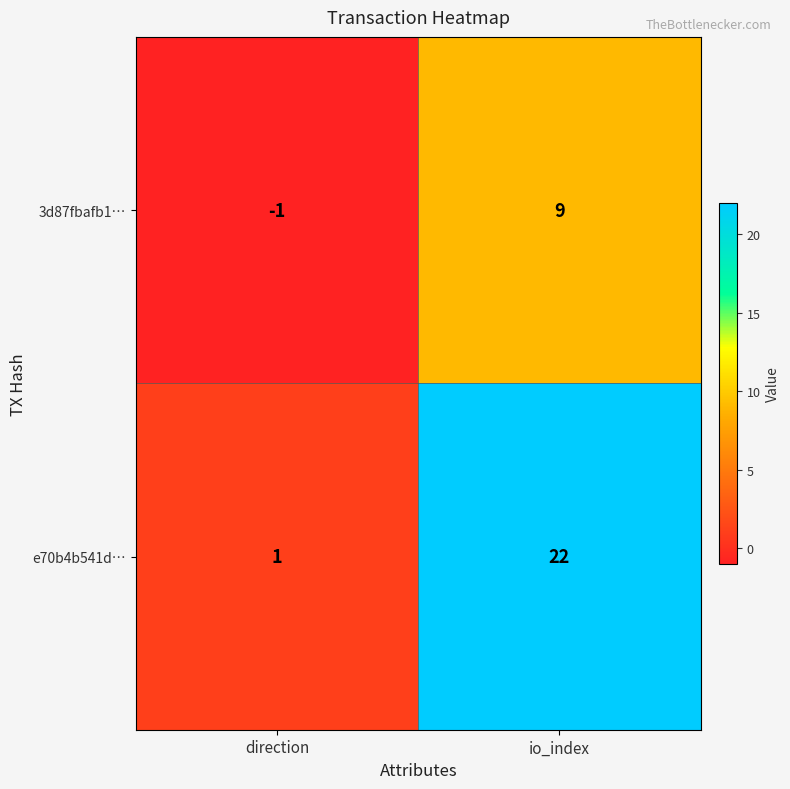

Which series has the largest range (max minus min)?

e70b4b541d…